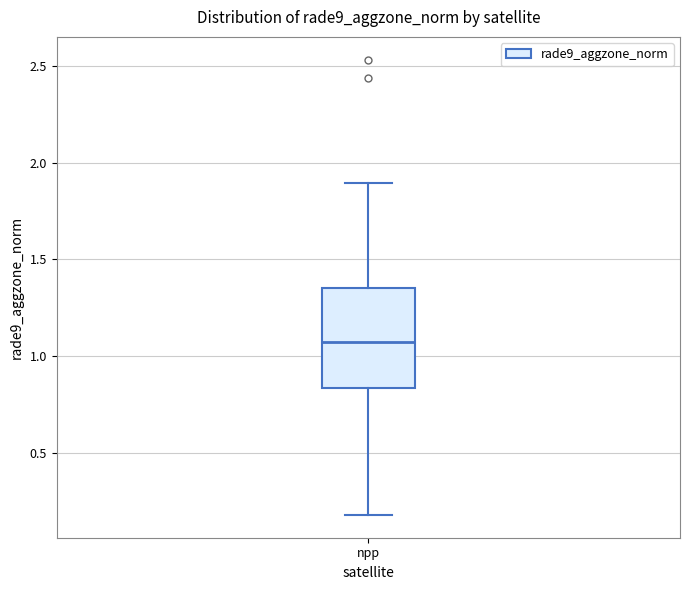

Where does the lower whisker of the box for npp end on the y-axis? The values are not printed on the chart, so give them approximately, as read against the axis.

0.20